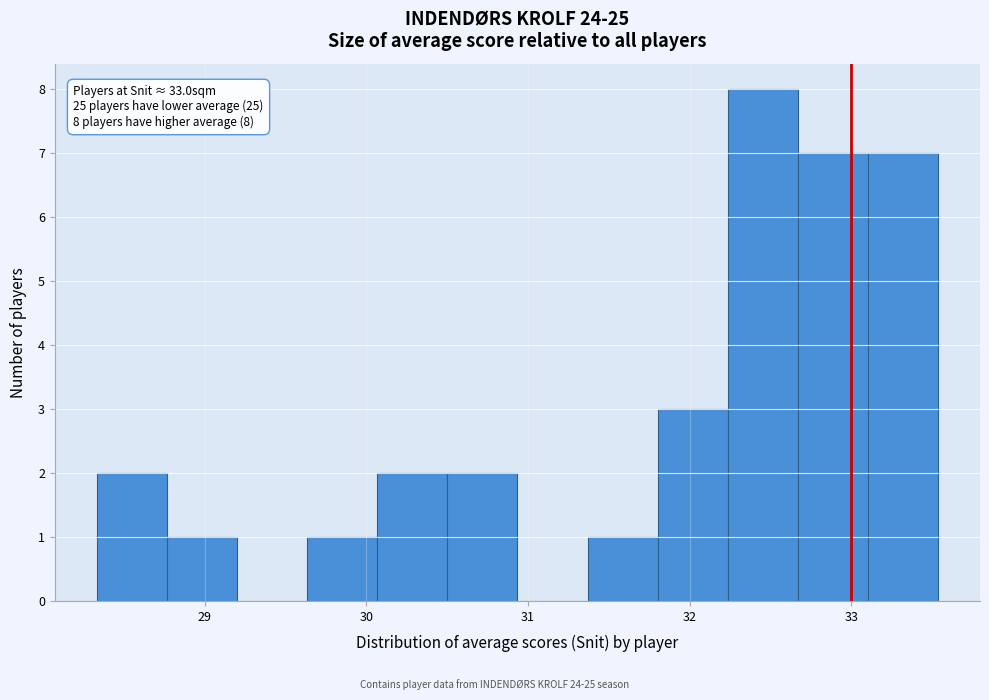

Which range on the x-axis has the tallest bar?

32.2 to 32.7